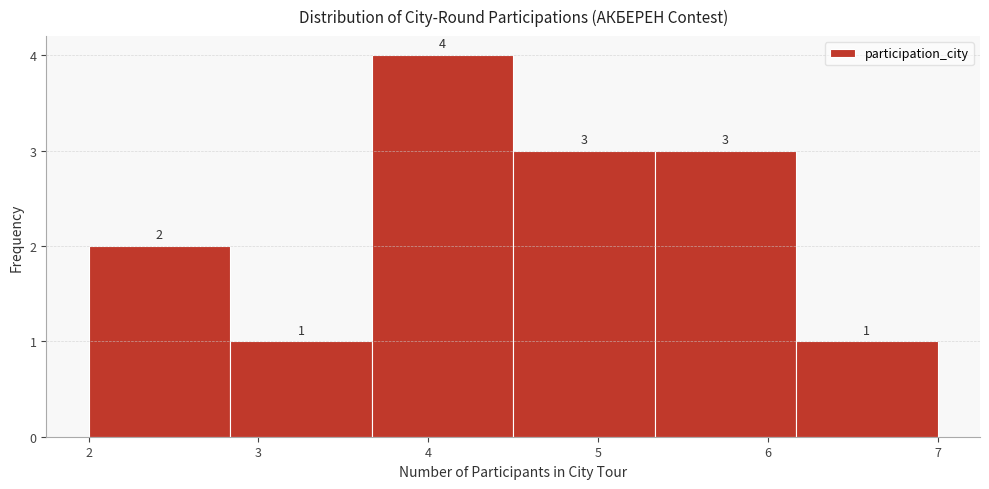

What is the height of the bar covering 2.8 to 3.7 on the x-axis? The bar edges are not printed on the chart, so give them approximately, as read against the axis.

1